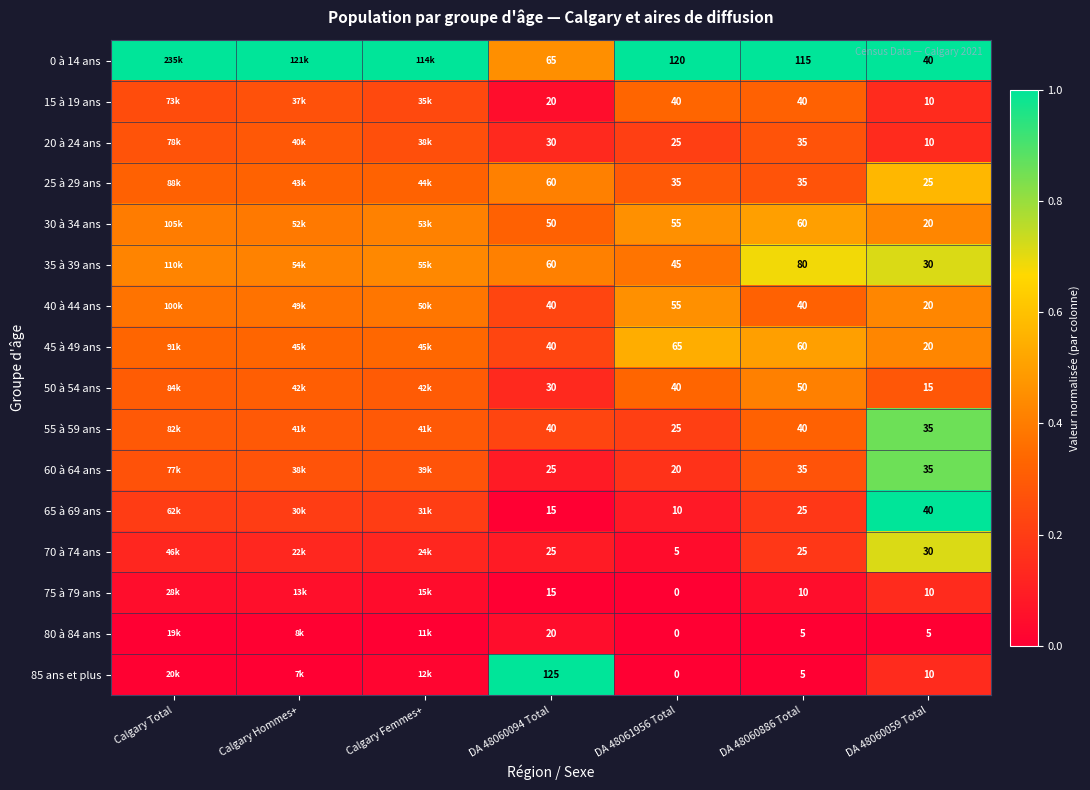

Is the value of 30 à 34 ans at DA 48061956 Total greater than the value of 15 à 19 ans at DA 48060886 Total?

Yes